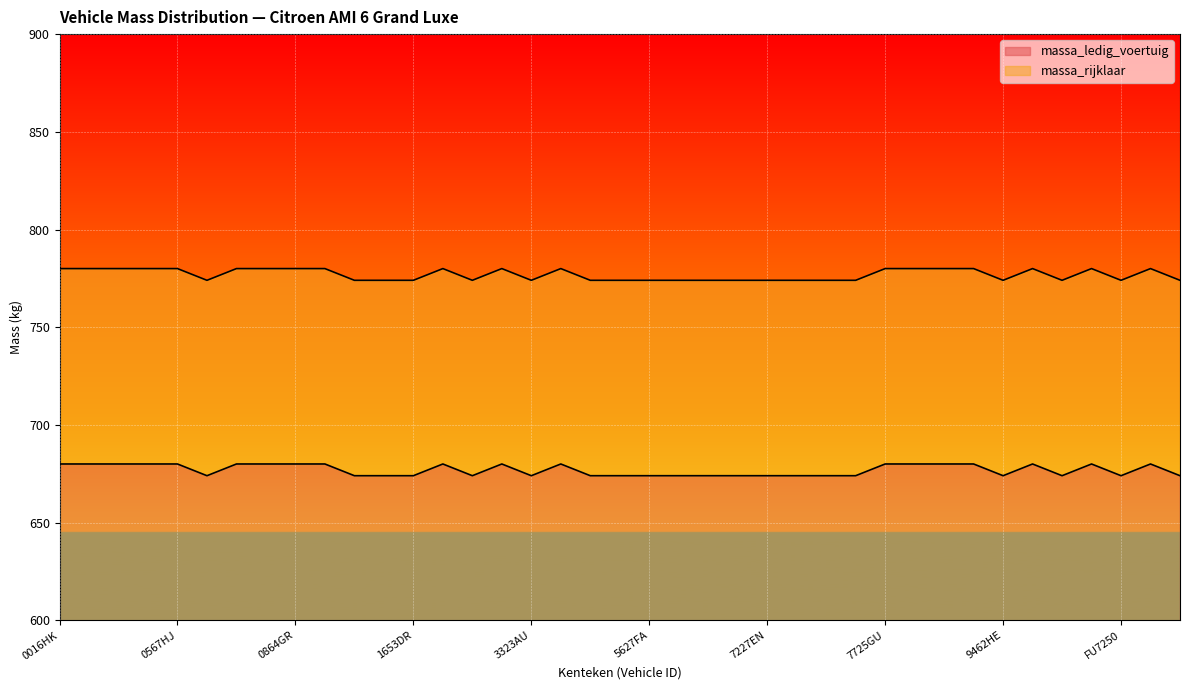

What is the label of the 21st point from the right?

4243DT